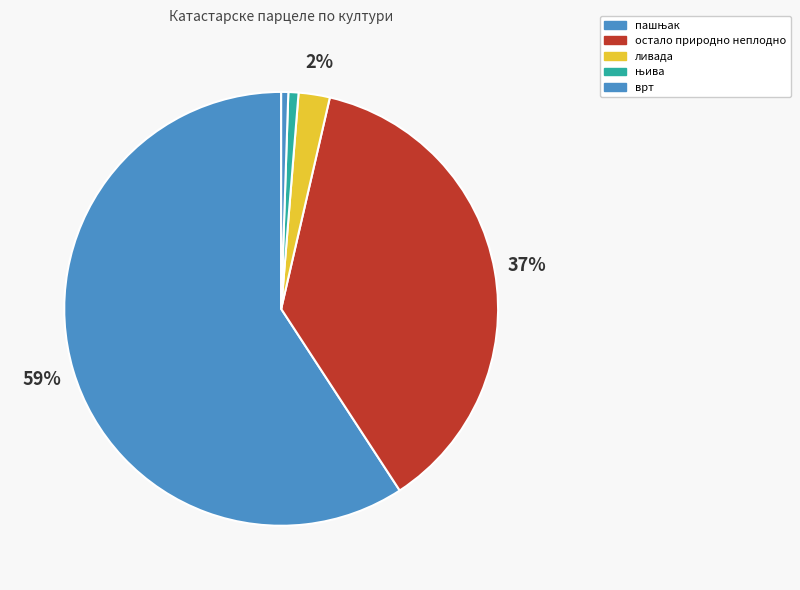

How many slices are in this pie chart?

5